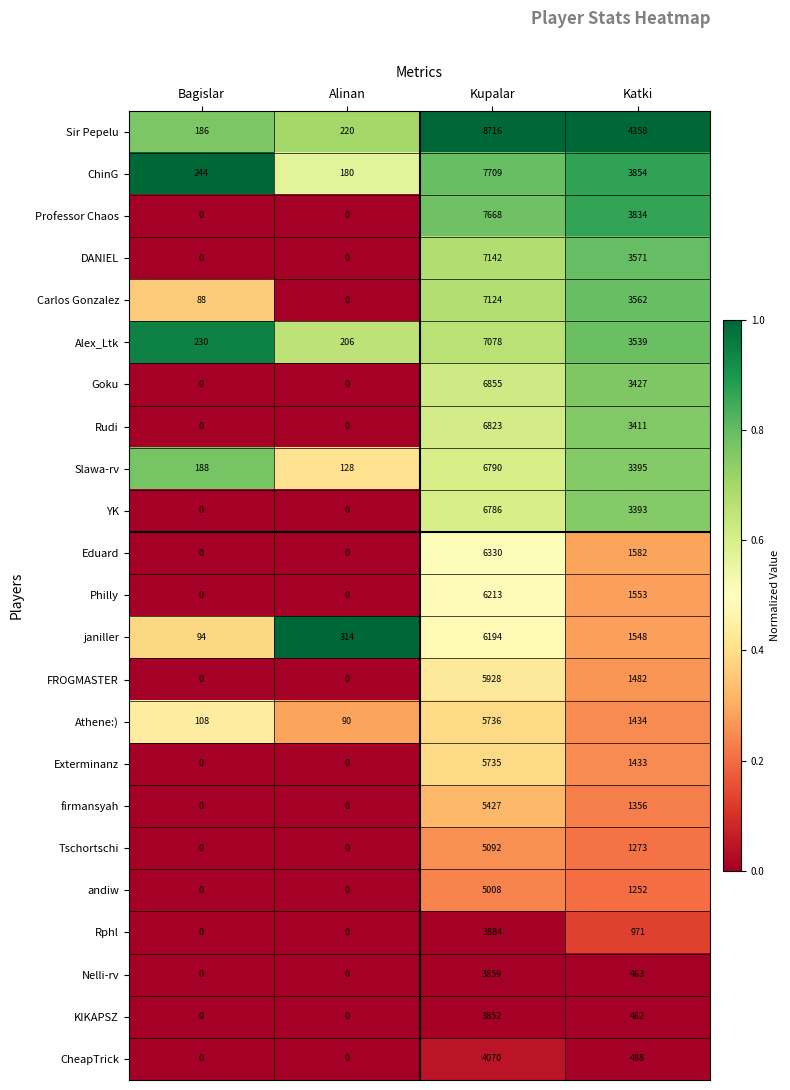

What is the difference between the maximum and minimum values in the Carlos Gonzalez series?

7124